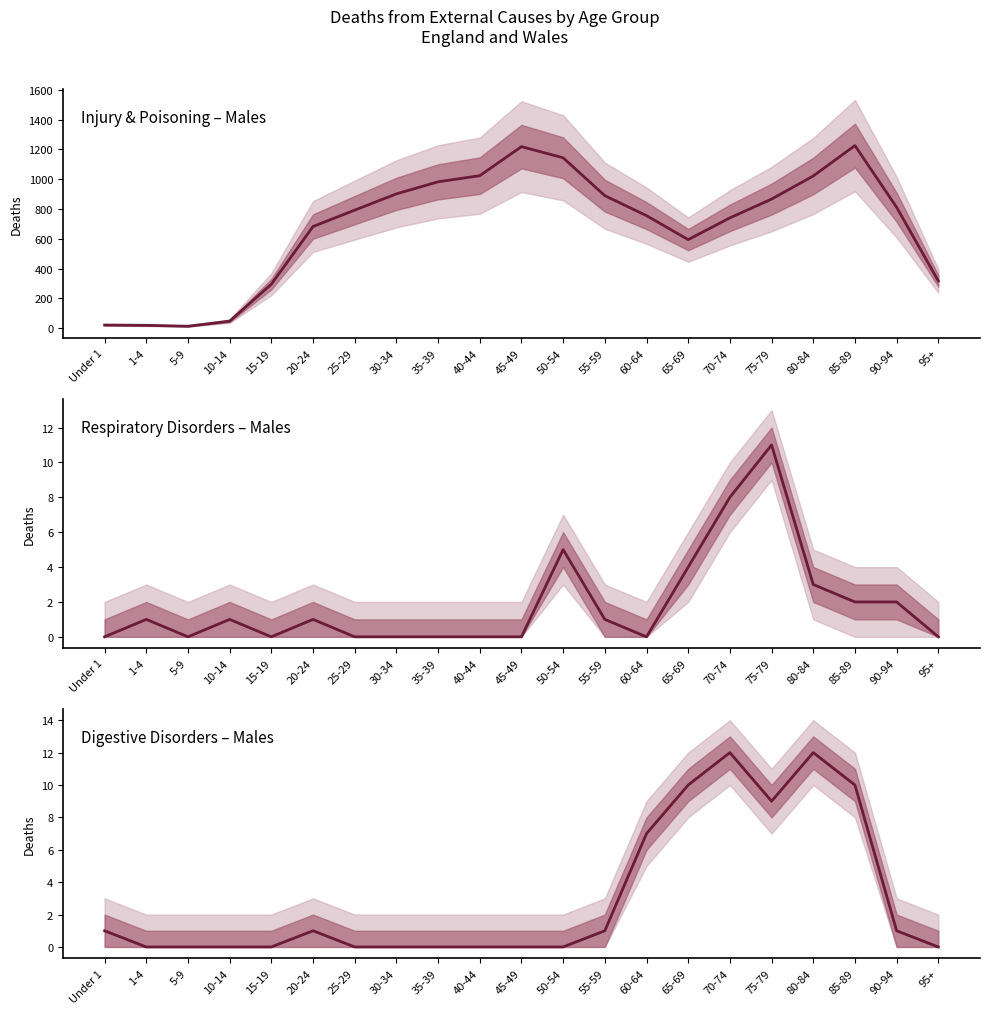

Does the chart display data point markers on the line(s)?

No